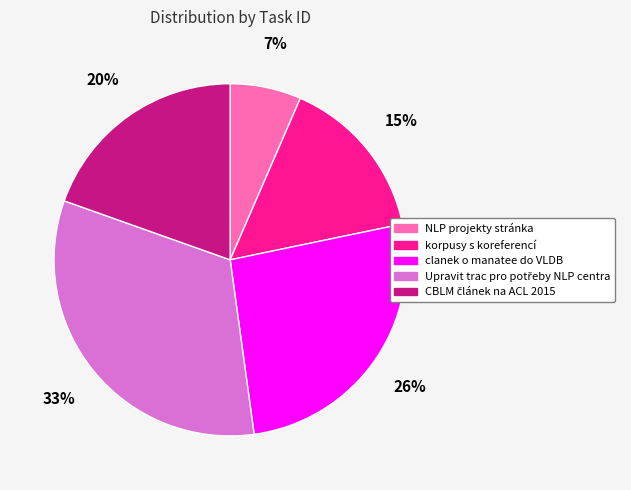

To the nearest percent, what is the difference between the largest and smallest slice percentages?

26%